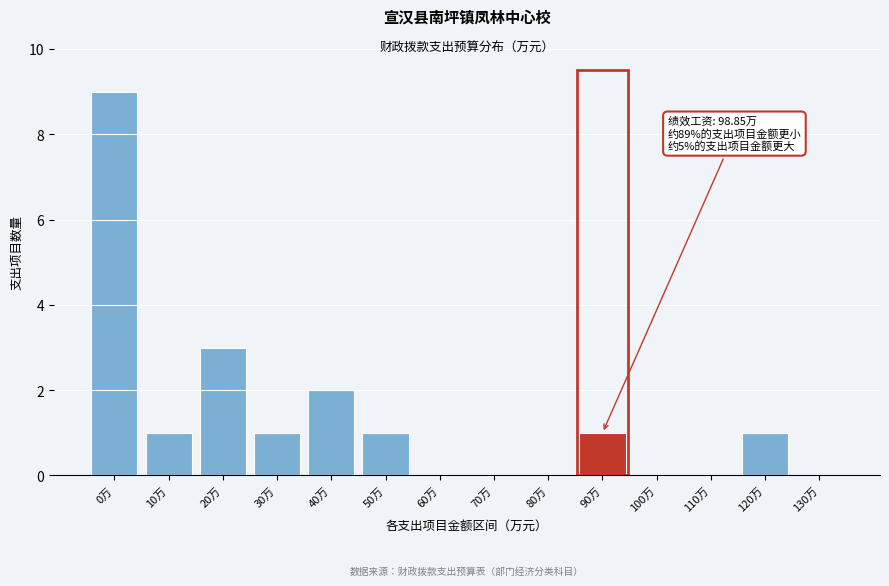

Reading left to right, list all the values displayed in this chart.

0万=9	10万=1	20万=3	30万=1	40万=2	50万=1	60万=0	70万=0	80万=0	90万=1	100万=0	110万=0	120万=1	130万=0